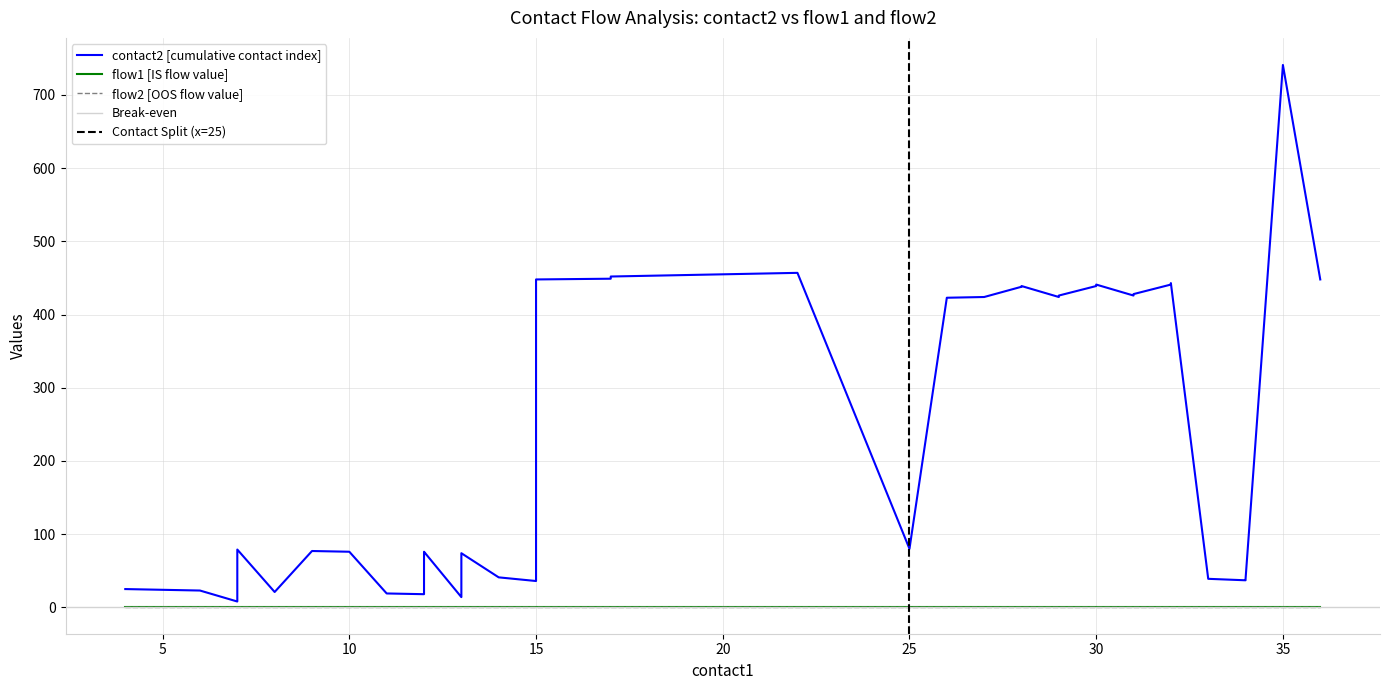

True or false: flow2 and contact2 intersect in this chart.

False